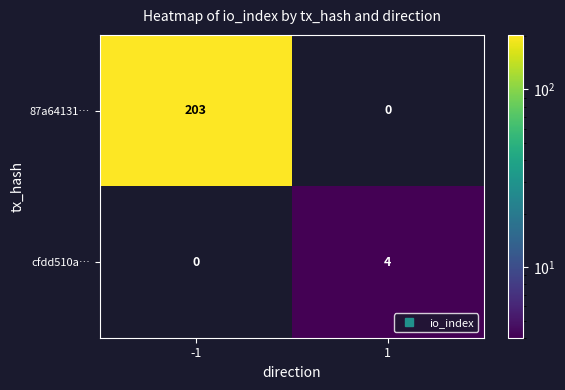

Reading left to right, what are all the values shown in this chart?

87a64131…: -1=203	1=0
cfdd510a…: -1=0	1=4